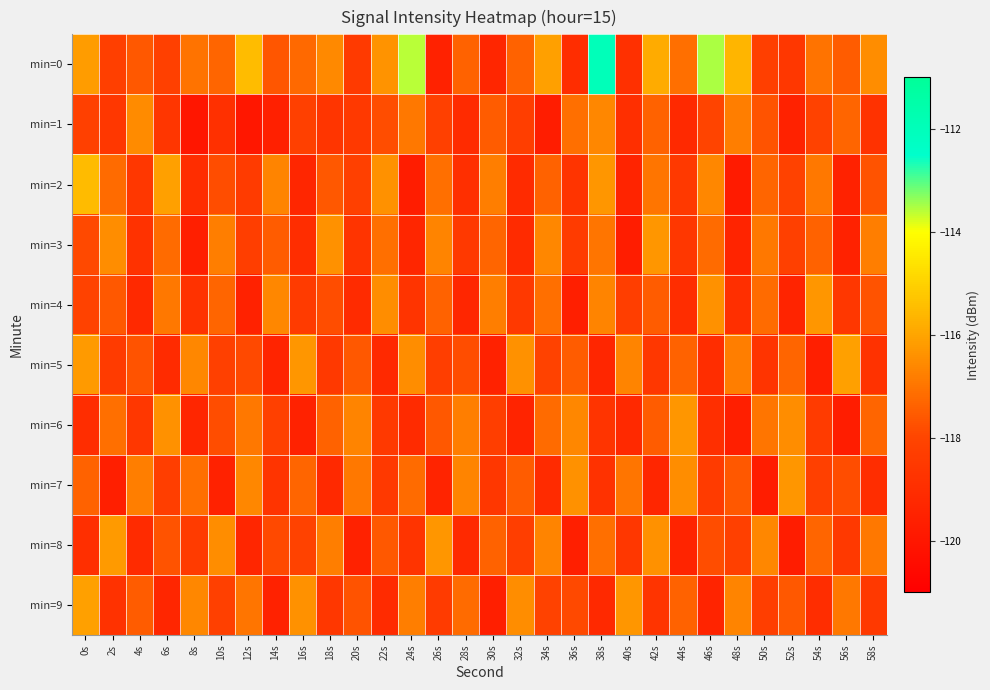

At 16s, list the series in order from largest to smallest.

min=5, min=9, min=0, min=7, min=8, min=1, min=4, min=3, min=2, min=6